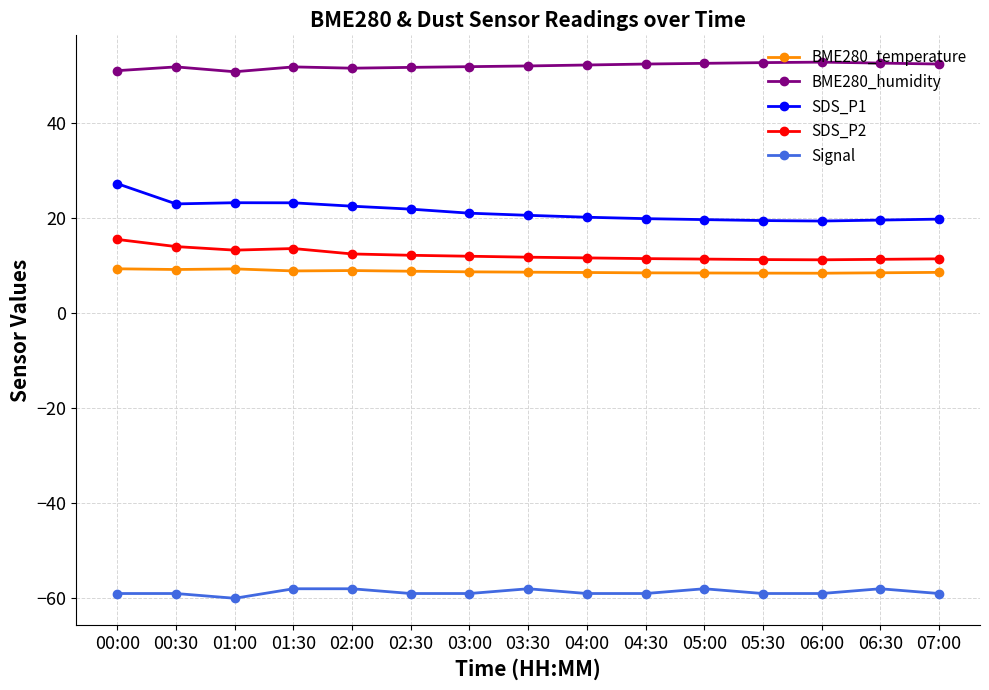

What is the spread (max minus min) of values at 00:30?

110.7